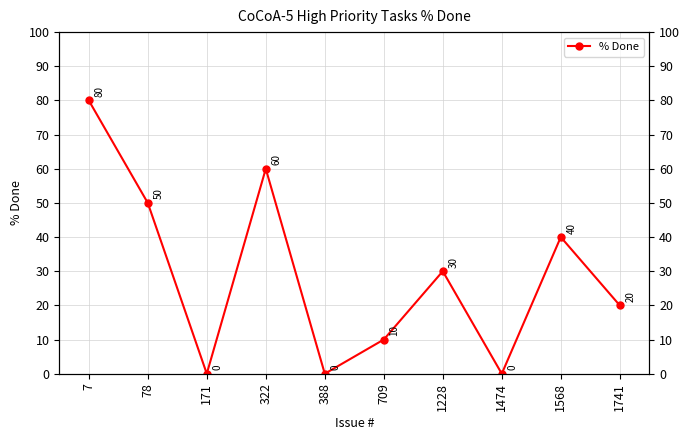

Where is the data nearest to the value 40?

1568